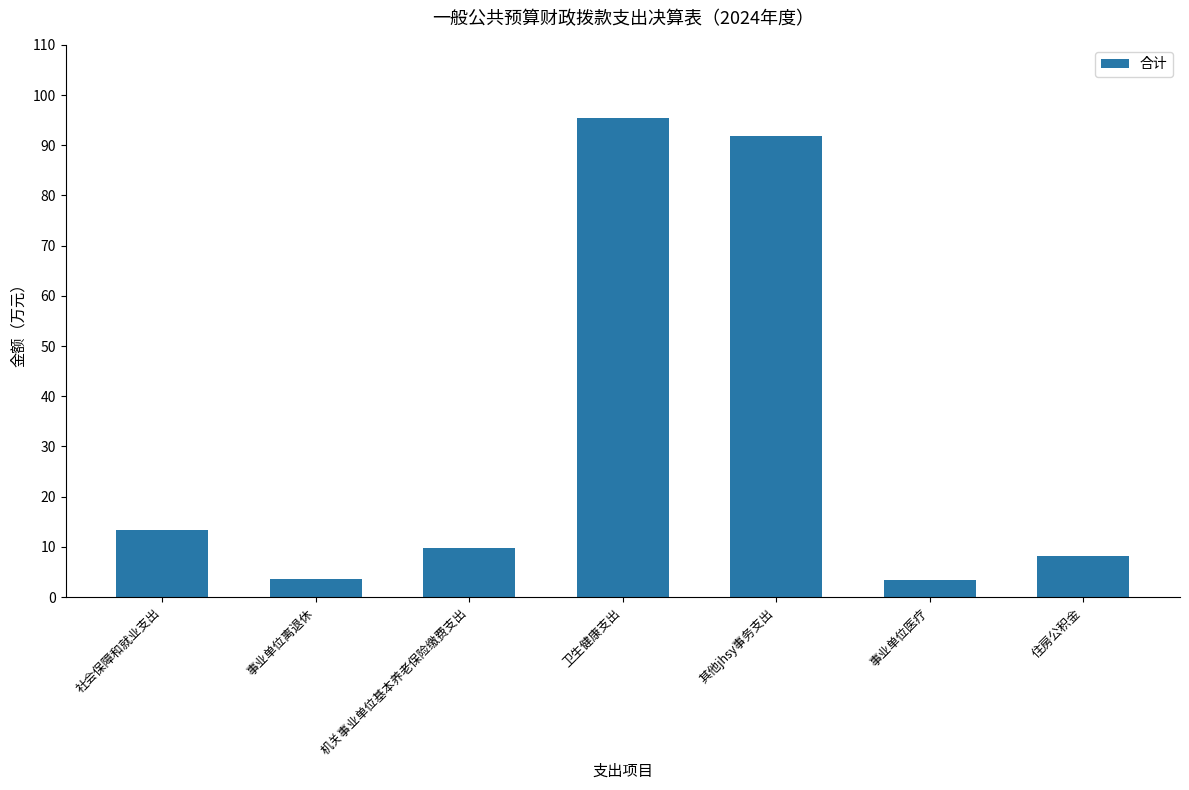

Which label corresponds to the largest value in the chart?

卫生健康支出